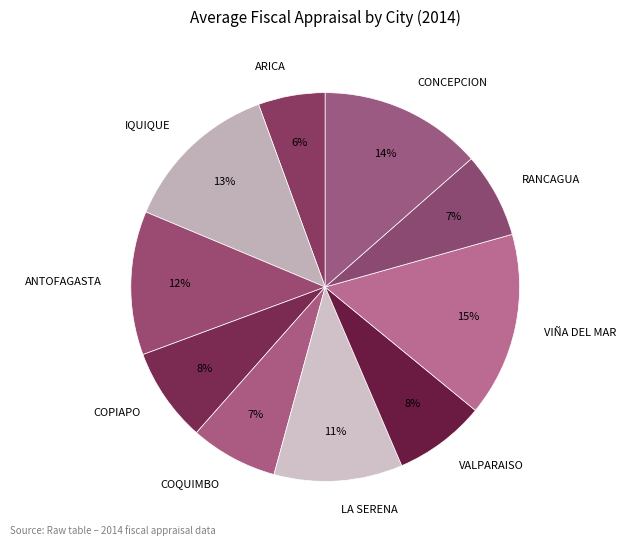

Does RANCAGUA account for over 50% of the chart?

No